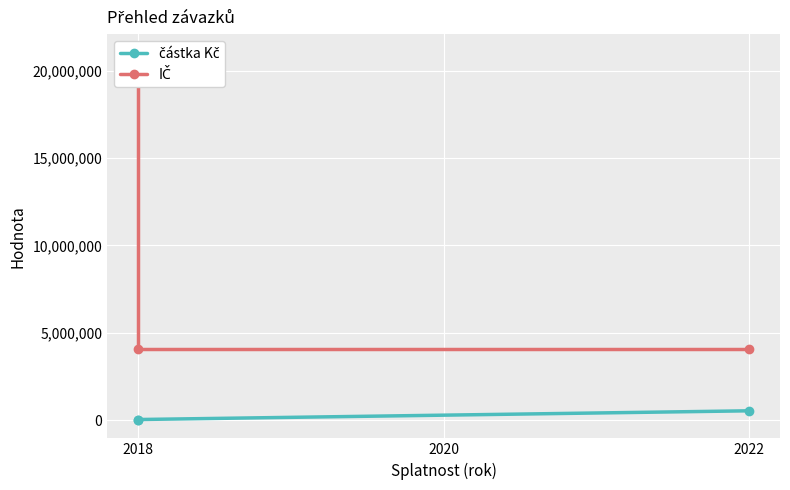

How many lines are shown in the chart?

2